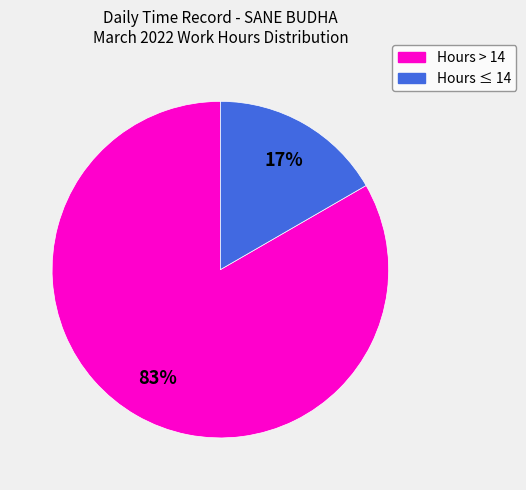

The Hours ≤ 14 slice represents 11% of the pie. True or false?

False